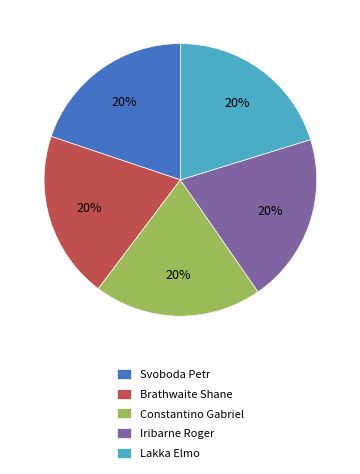

Is the sum of Brathwaite Shane and Constantino Gabriel greater than half?

No